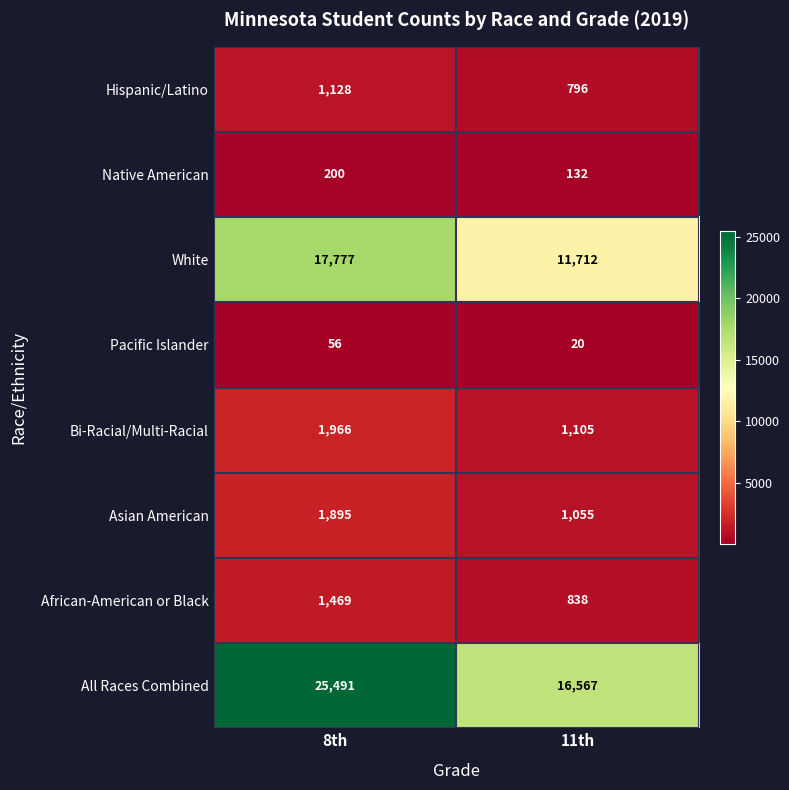

At 8th, list the series in order from largest to smallest.

All Races Combined, White, Bi-Racial/Multi-Racial, Asian American, African-American or Black, Hispanic/Latino, Native American, Pacific Islander